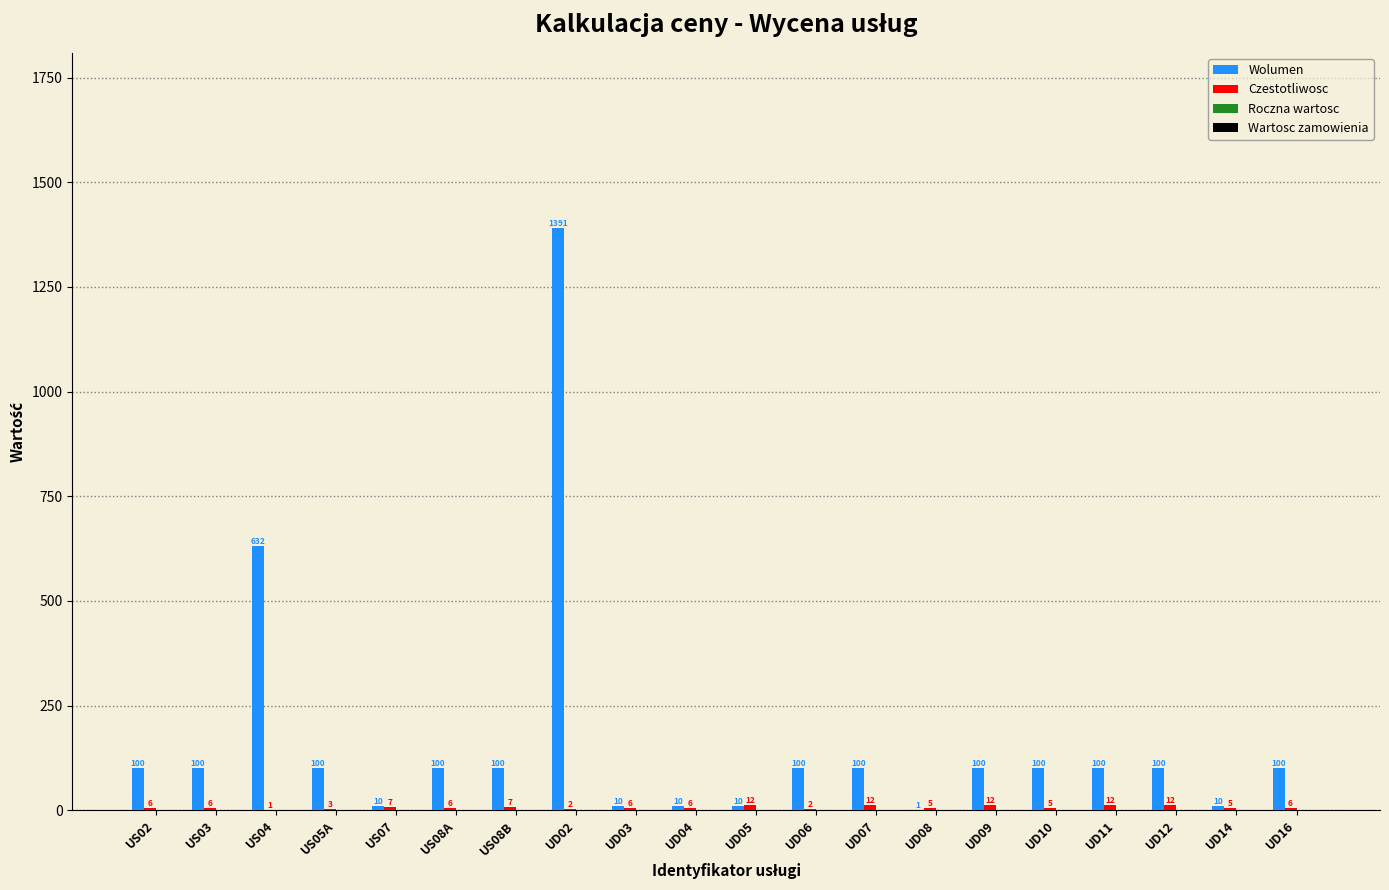

At which label is Wolumen closest to 696?

US04